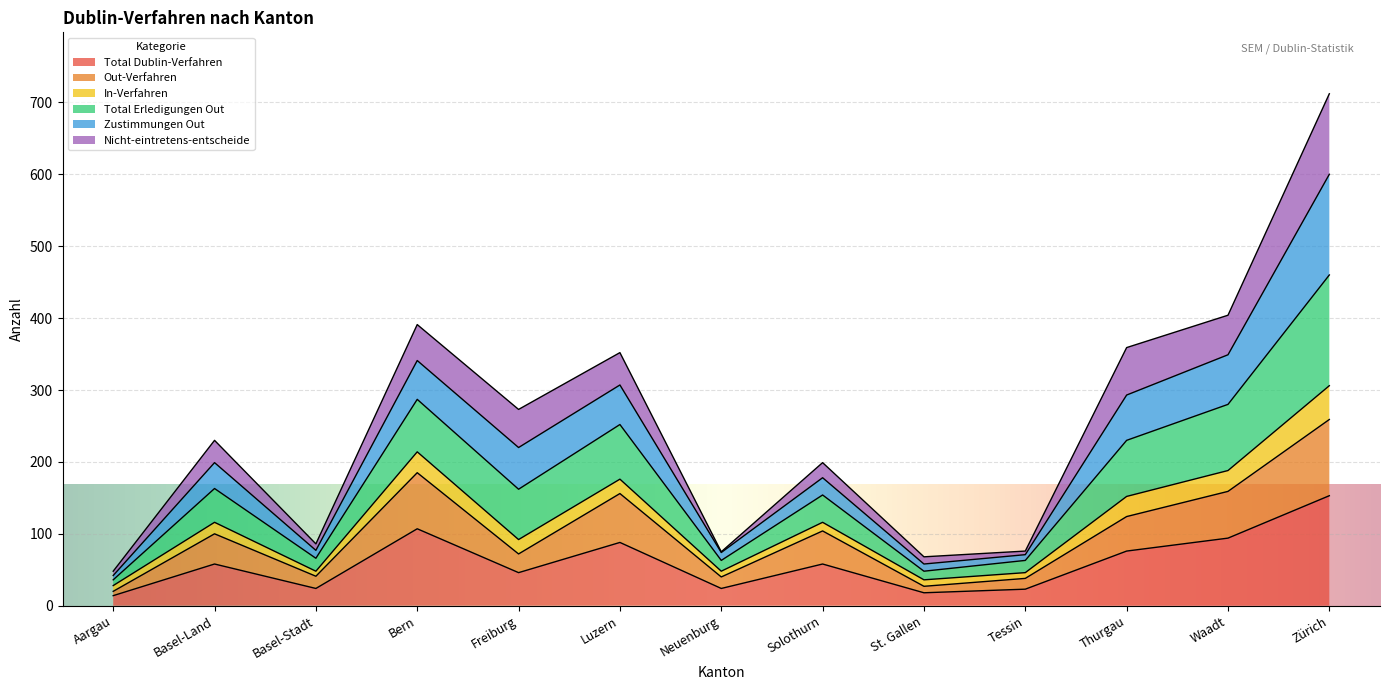

How many categories are shown in the chart?

13